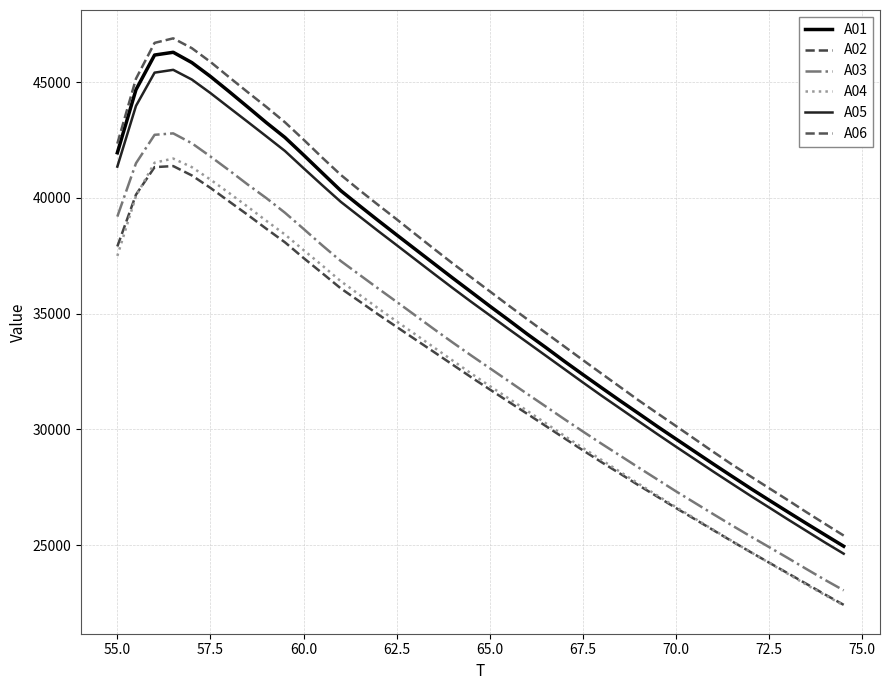

Is this an area chart (filled region under the line)?

No